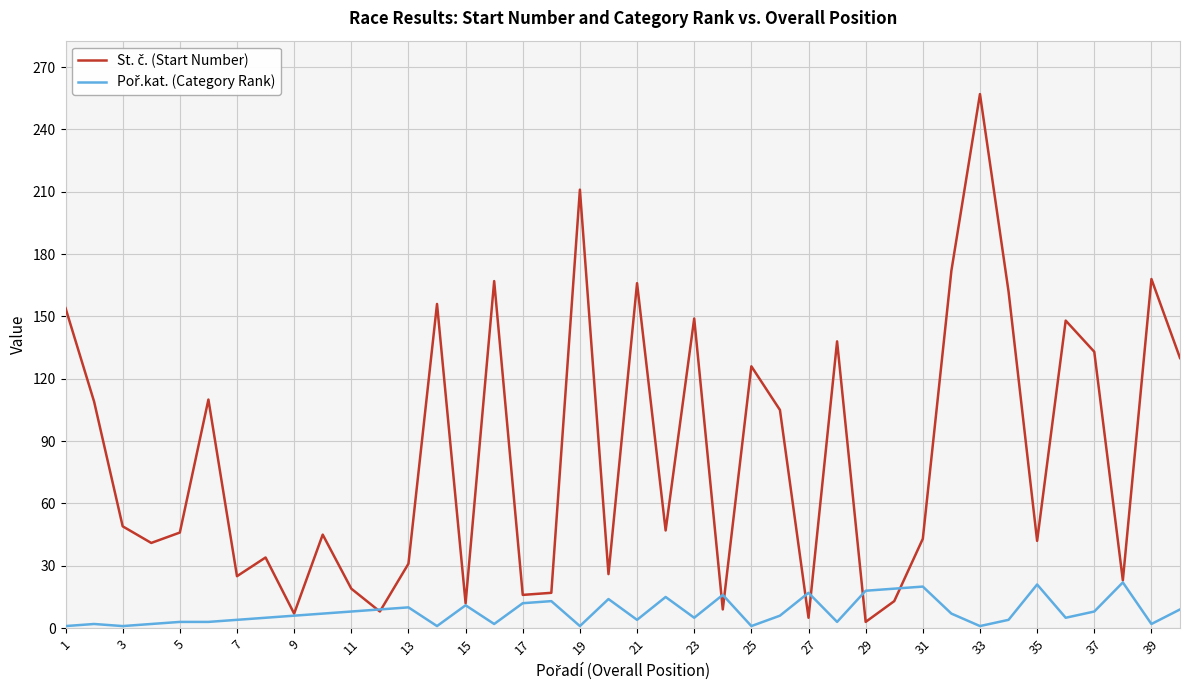

At which category is the sum across all series the highest?

33